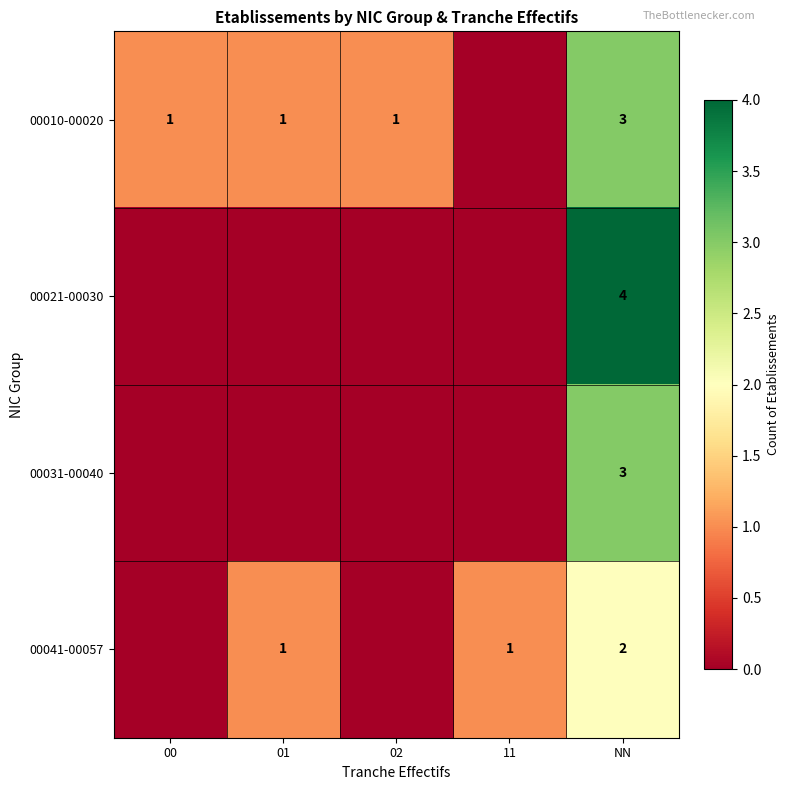

The value of 00010-00020 at NN is 4. True or false?

False